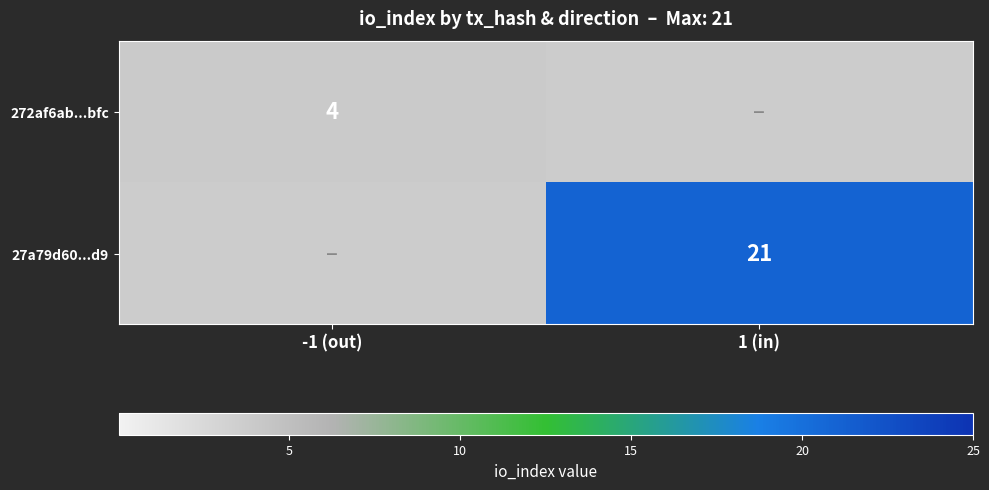

The value of 27a79d60...d9 at 1 (in) is 21. True or false?

True